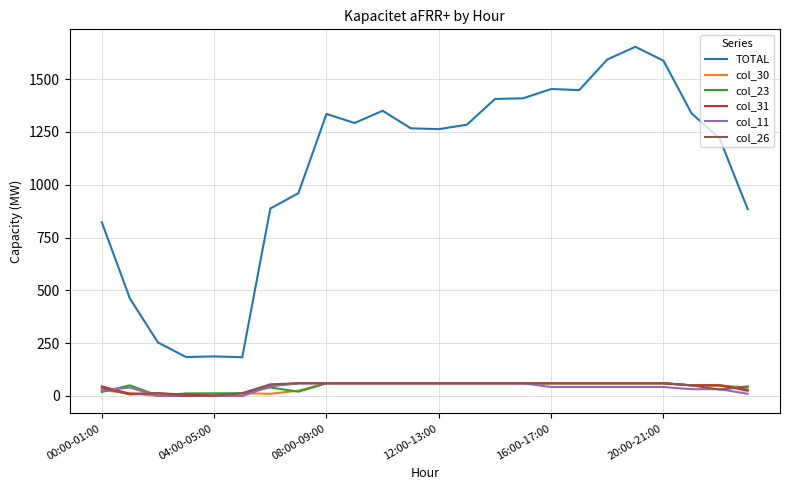

What is the greatest value displayed?

1653.0